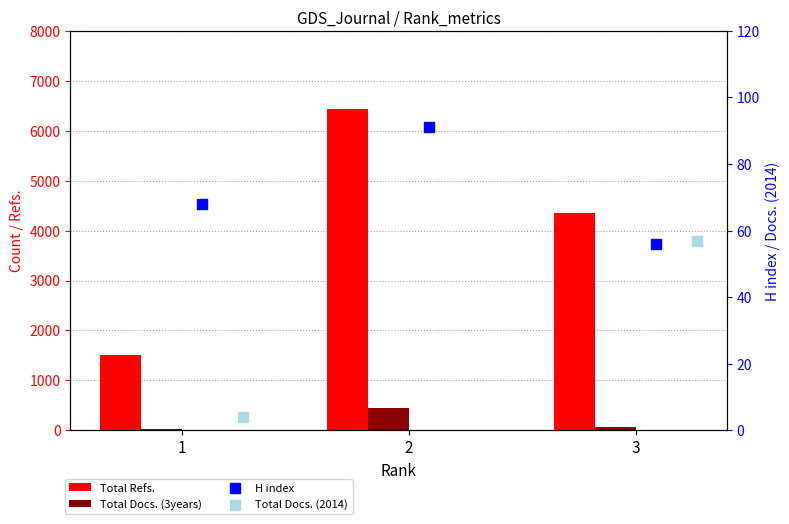

What is the total value across all series at 1?

1589